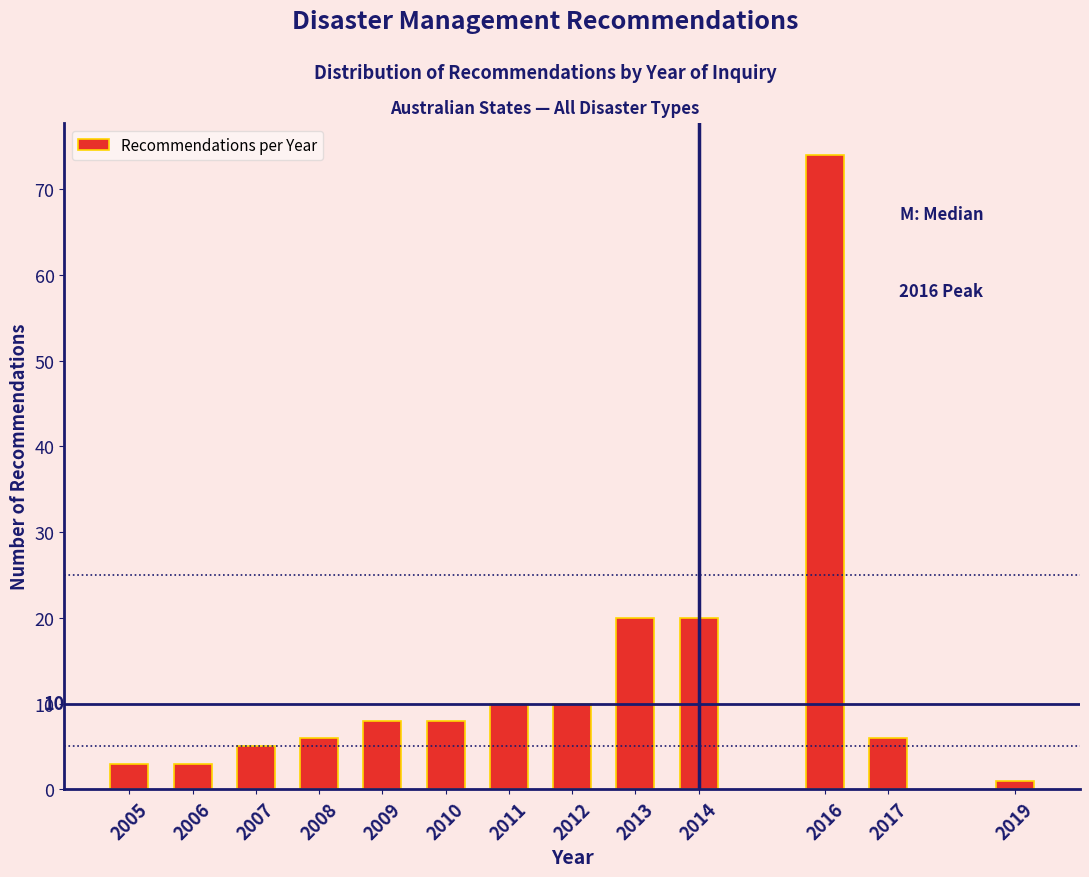

Reading right to left, list all the values displayed in this chart.

1	6	74	20	20	10	10	8	8	6	5	3	3